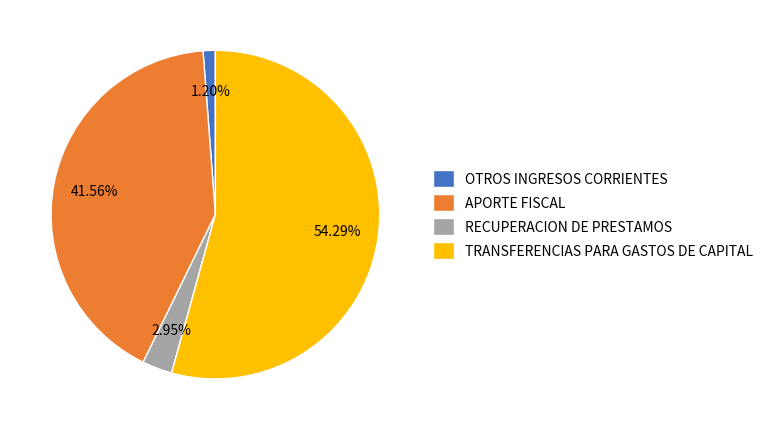

To the nearest percent, what is the difference between the largest and smallest slice percentages?

53%